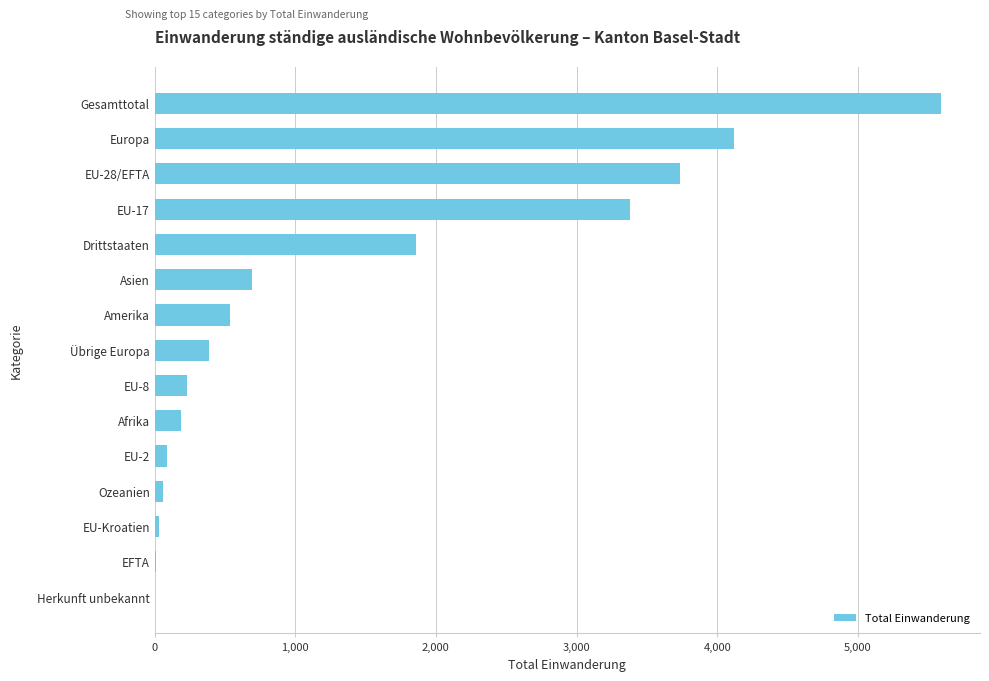

True or false: the data shows 692 at Asien.

True